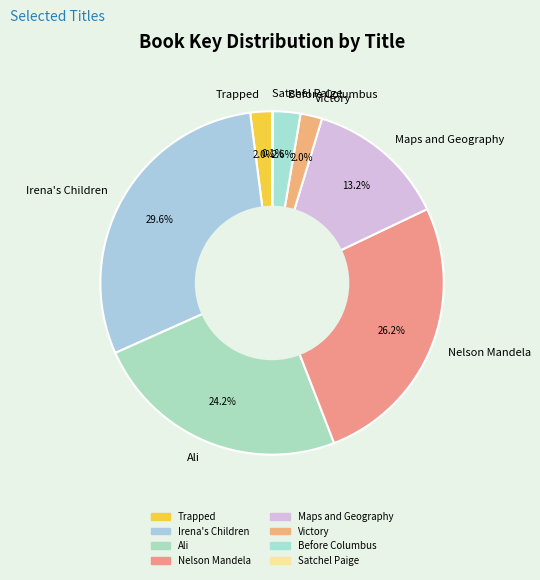

What portion of the pie excludes Victory?

98.0%